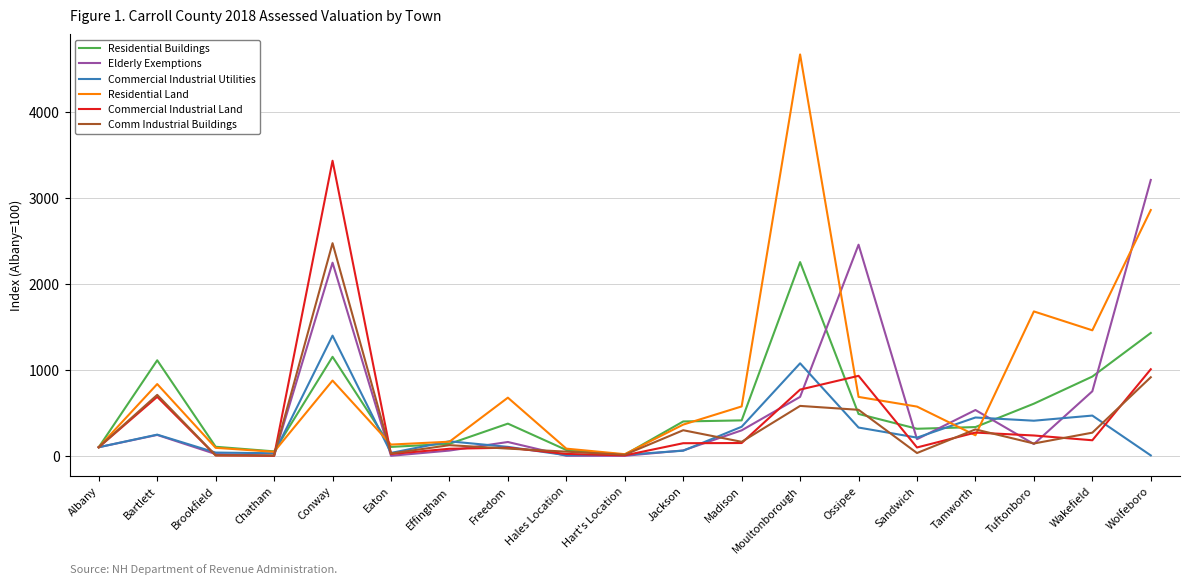

Which series has the largest range (max minus min)?

Residential Land